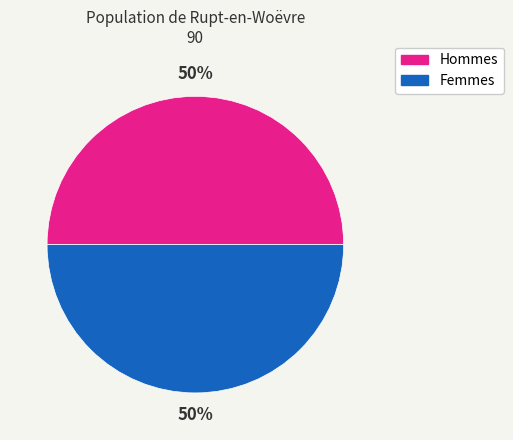

How many segments does this pie chart have?

2